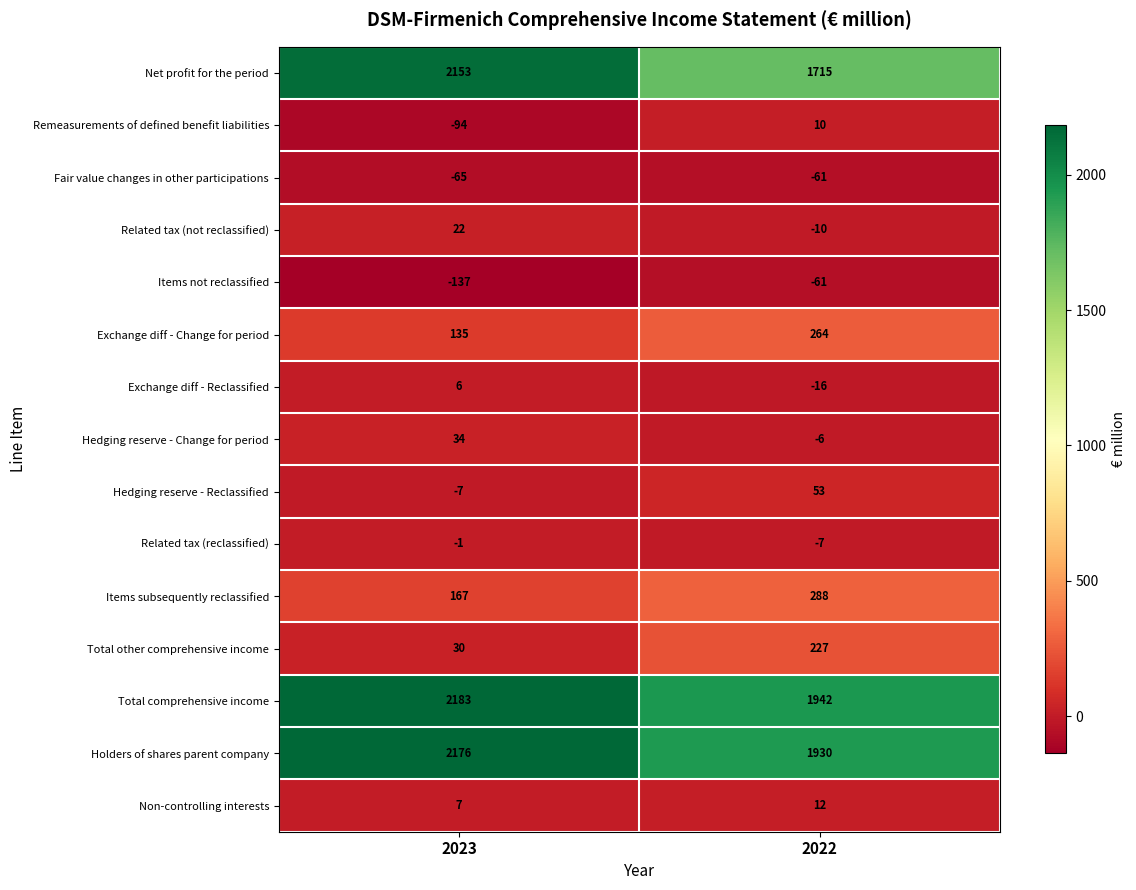

Which series has the largest total across all categories?

Total comprehensive income